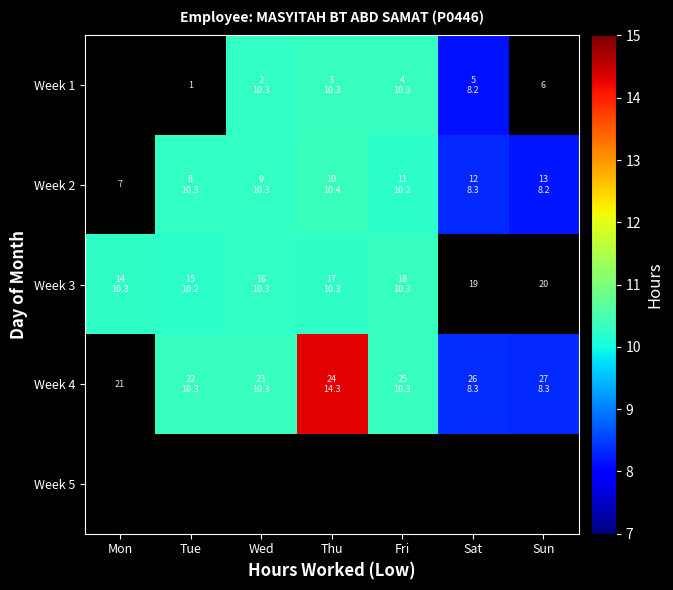

What is the approximate value of Week 2 at Sat?

8.3